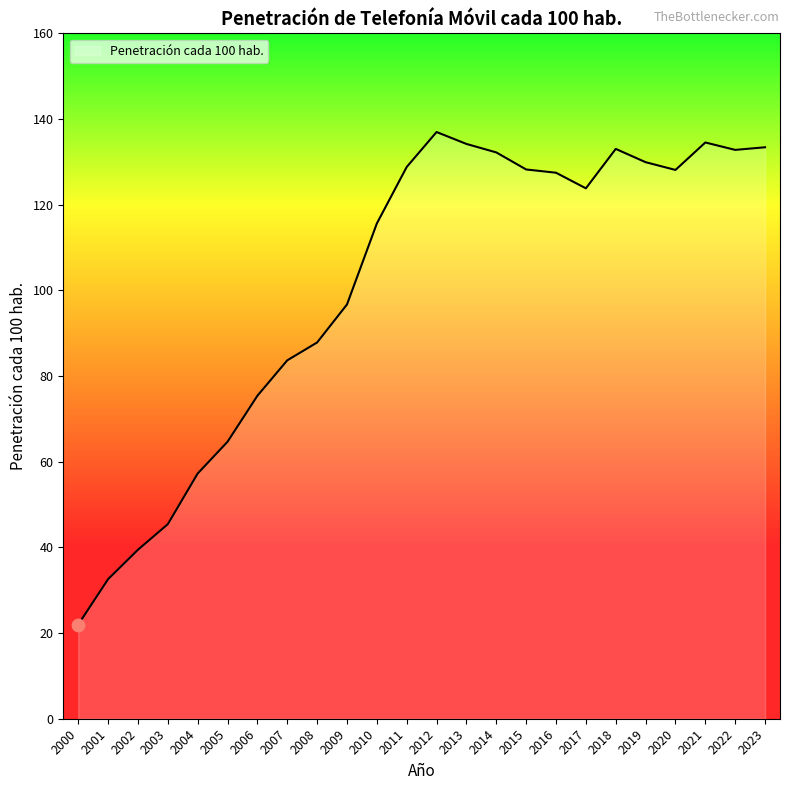

Approximately how many times larger is the value at 2014 compared to 2008?

1.5